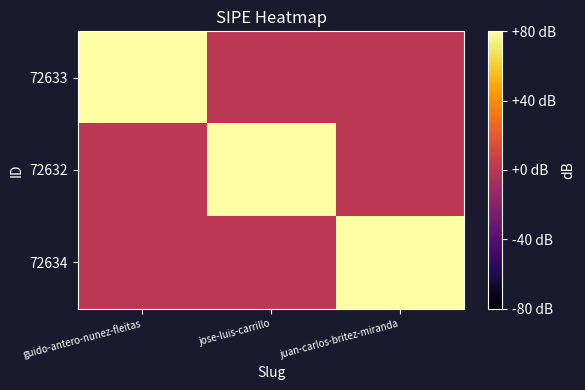

Reading left to right, list all the values displayed in this chart.

72633: guido-antero-nunez-fleitas=1	jose-luis-carrillo=0	juan-carlos-britez-miranda=0
72632: guido-antero-nunez-fleitas=0	jose-luis-carrillo=1	juan-carlos-britez-miranda=0
72634: guido-antero-nunez-fleitas=0	jose-luis-carrillo=0	juan-carlos-britez-miranda=1